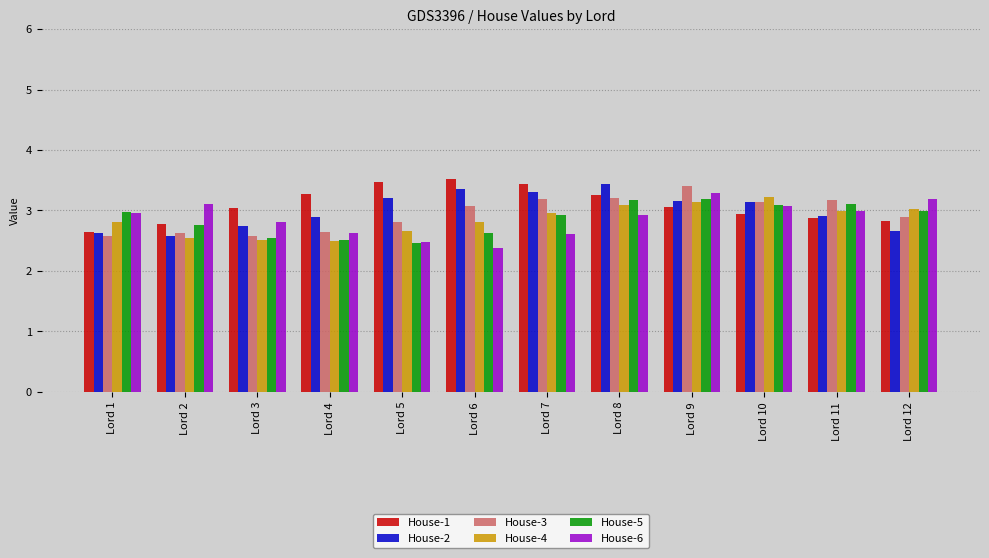

What is the lowest value of the House-1 series?

2.6